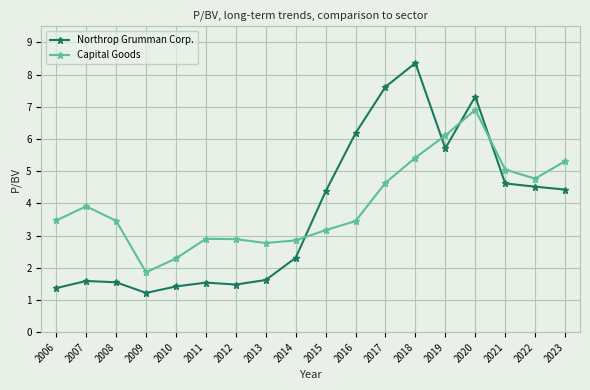

At which category does the chart reach its minimum across all series?

2009